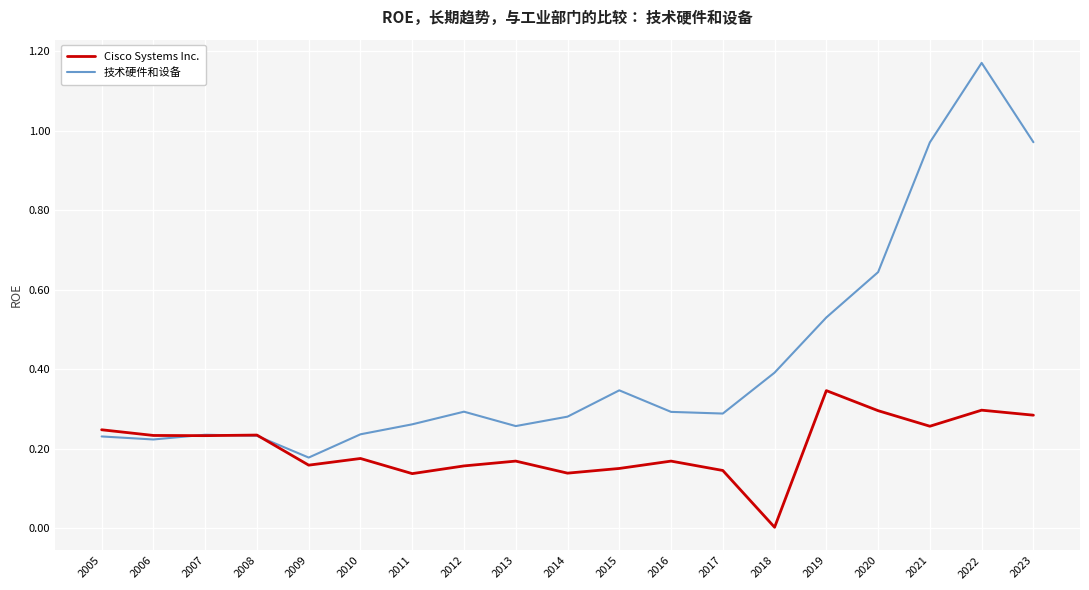

What is the sum of all Cisco Systems Inc. values?

3.8